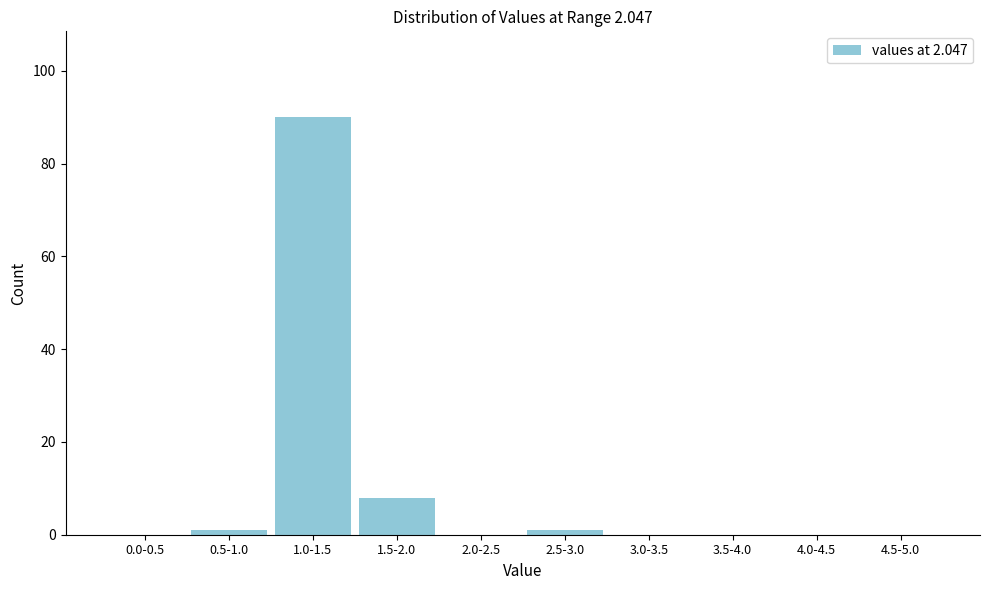

Reading right to left, transcribe all the data shown in this chart.

4.5-5.0=0	4.0-4.5=0	3.5-4.0=0	3.0-3.5=0	2.5-3.0=1	2.0-2.5=0	1.5-2.0=8	1.0-1.5=90	0.5-1.0=1	0.0-0.5=0